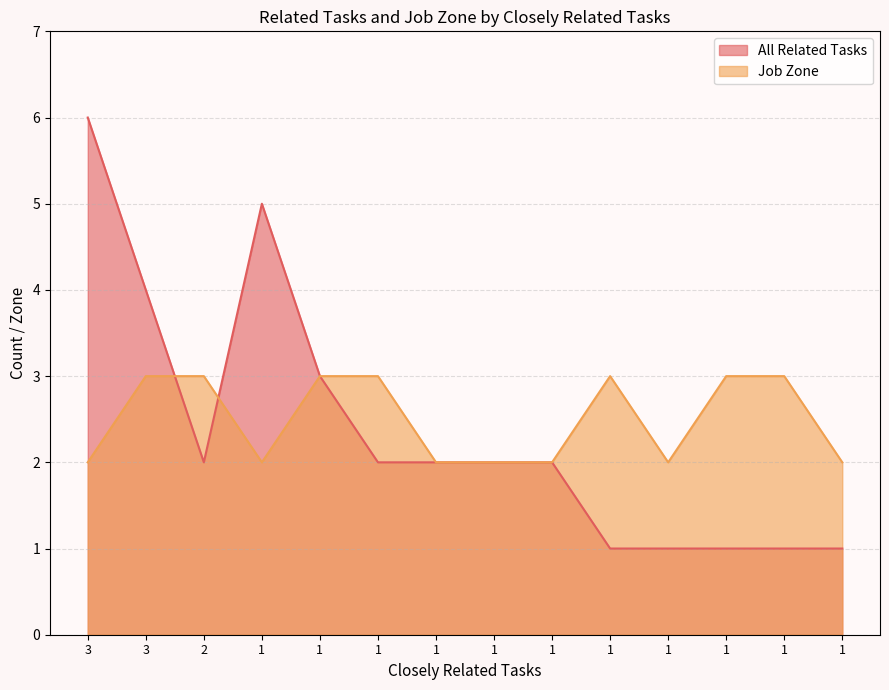

Which series changed the most between 1 and 1?

All Related Tasks